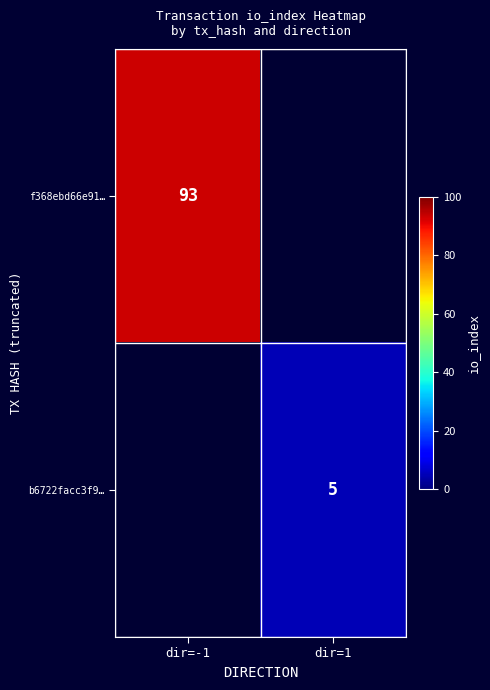

The value of f368ebd66e91… at dir=-1 is 167. True or false?

False